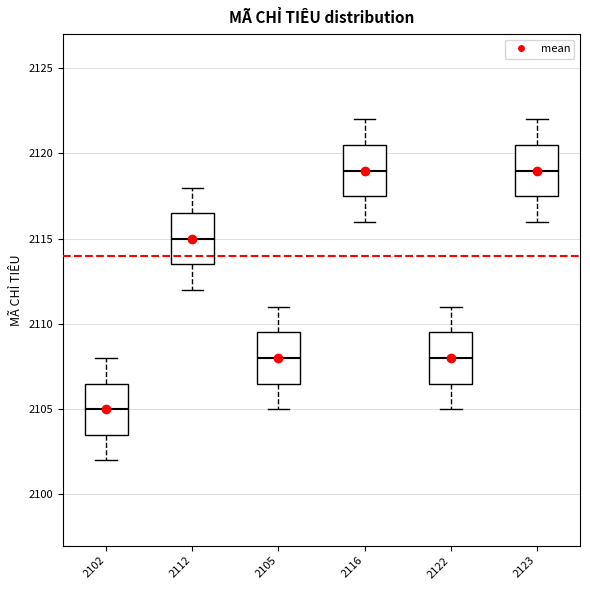

Which box has the lowest median line?

2102